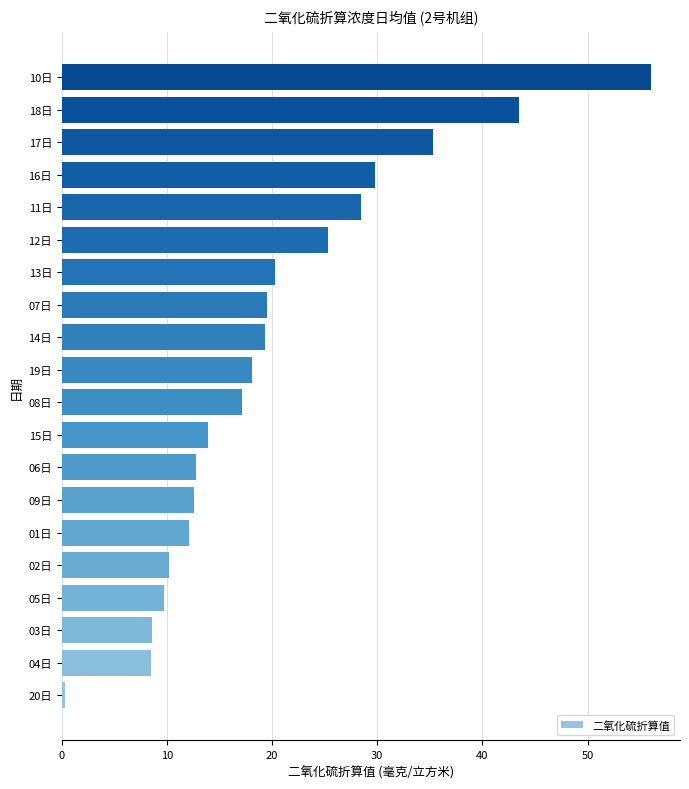

What is the difference between the maximum and second lowest values?

47.5